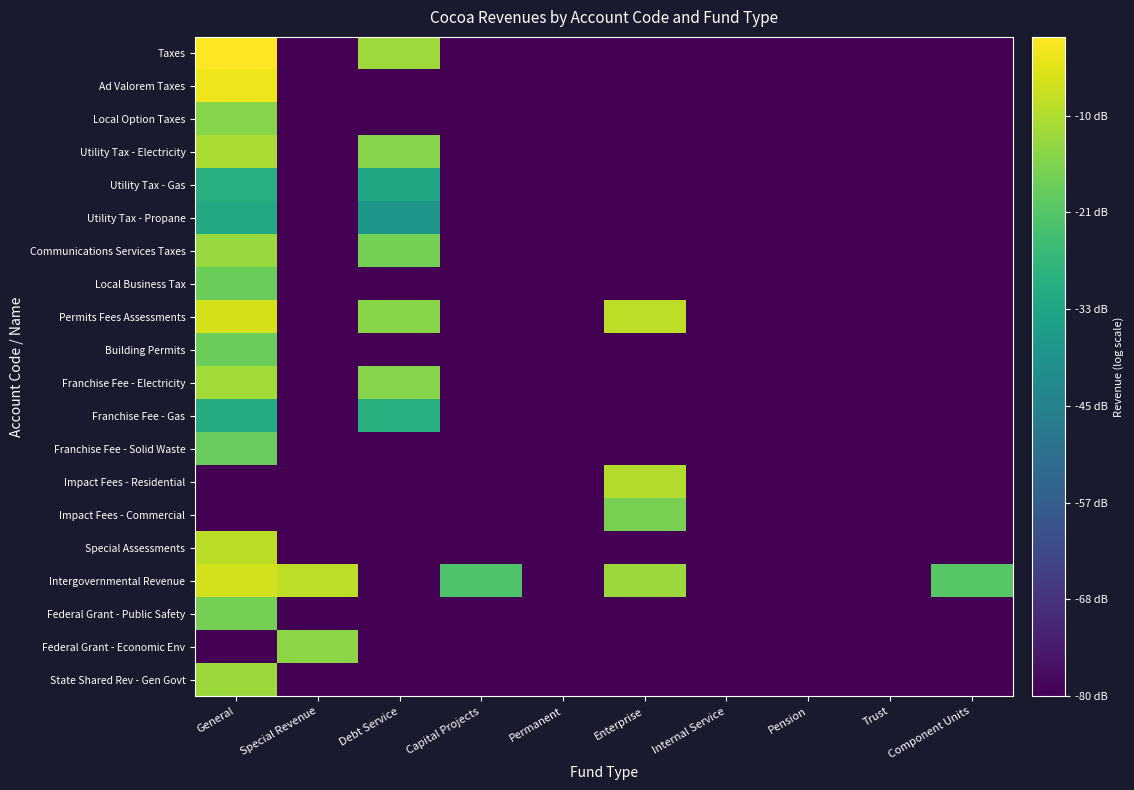

Reading right to left, list all the values displayed in this chart.

Taxes: Component Units=0.0	Trust=0.0	Pension=0.0	Internal Service=0.0	Enterprise=0.0	Permanent=0.0	Capital Projects=0.0	Debt Service=5.8	Special Revenue=0.0	General=6.8
Ad Valorem Taxes: Component Units=0.0	Trust=0.0	Pension=0.0	Internal Service=0.0	Enterprise=0.0	Permanent=0.0	Capital Projects=0.0	Debt Service=0.0	Special Revenue=0.0	General=6.6
Local Option Taxes: Component Units=0.0	Trust=0.0	Pension=0.0	Internal Service=0.0	Enterprise=0.0	Permanent=0.0	Capital Projects=0.0	Debt Service=0.0	Special Revenue=0.0	General=5.6
Utility Tax - Electricity: Component Units=0.0	Trust=0.0	Pension=0.0	Internal Service=0.0	Enterprise=0.0	Permanent=0.0	Capital Projects=0.0	Debt Service=5.6	Special Revenue=0.0	General=6.0
Utility Tax - Gas: Component Units=0.0	Trust=0.0	Pension=0.0	Internal Service=0.0	Enterprise=0.0	Permanent=0.0	Capital Projects=0.0	Debt Service=4.1	Special Revenue=0.0	General=4.3
Utility Tax - Propane: Component Units=0.0	Trust=0.0	Pension=0.0	Internal Service=0.0	Enterprise=0.0	Permanent=0.0	Capital Projects=0.0	Debt Service=3.6	Special Revenue=0.0	General=4.1
Communications Services Taxes: Component Units=0.0	Trust=0.0	Pension=0.0	Internal Service=0.0	Enterprise=0.0	Permanent=0.0	Capital Projects=0.0	Debt Service=5.4	Special Revenue=0.0	General=5.8
Local Business Tax: Component Units=0.0	Trust=0.0	Pension=0.0	Internal Service=0.0	Enterprise=0.0	Permanent=0.0	Capital Projects=0.0	Debt Service=0.0	Special Revenue=0.0	General=5.3
Permits Fees Assessments: Component Units=0.0	Trust=0.0	Pension=0.0	Internal Service=0.0	Enterprise=6.1	Permanent=0.0	Capital Projects=0.0	Debt Service=5.6	Special Revenue=0.0	General=6.4
Building Permits: Component Units=0.0	Trust=0.0	Pension=0.0	Internal Service=0.0	Enterprise=0.0	Permanent=0.0	Capital Projects=0.0	Debt Service=0.0	Special Revenue=0.0	General=5.3
Franchise Fee - Electricity: Component Units=0.0	Trust=0.0	Pension=0.0	Internal Service=0.0	Enterprise=0.0	Permanent=0.0	Capital Projects=0.0	Debt Service=5.6	Special Revenue=0.0	General=5.9
Franchise Fee - Gas: Component Units=0.0	Trust=0.0	Pension=0.0	Internal Service=0.0	Enterprise=0.0	Permanent=0.0	Capital Projects=0.0	Debt Service=4.3	Special Revenue=0.0	General=4.2
Franchise Fee - Solid Waste: Component Units=0.0	Trust=0.0	Pension=0.0	Internal Service=0.0	Enterprise=0.0	Permanent=0.0	Capital Projects=0.0	Debt Service=0.0	Special Revenue=0.0	General=5.2
Impact Fees - Residential: Component Units=0.0	Trust=0.0	Pension=0.0	Internal Service=0.0	Enterprise=6.0	Permanent=0.0	Capital Projects=0.0	Debt Service=0.0	Special Revenue=0.0	General=0.0
Impact Fees - Commercial: Component Units=0.0	Trust=0.0	Pension=0.0	Internal Service=0.0	Enterprise=5.4	Permanent=0.0	Capital Projects=0.0	Debt Service=0.0	Special Revenue=0.0	General=0.0
Special Assessments: Component Units=0.0	Trust=0.0	Pension=0.0	Internal Service=0.0	Enterprise=0.0	Permanent=0.0	Capital Projects=0.0	Debt Service=0.0	Special Revenue=0.0	General=6.1
Intergovernmental Revenue: Component Units=5.0	Trust=0.0	Pension=0.0	Internal Service=0.0	Enterprise=5.8	Permanent=0.0	Capital Projects=4.9	Debt Service=0.0	Special Revenue=6.1	General=6.3
Federal Grant - Public Safety: Component Units=0.0	Trust=0.0	Pension=0.0	Internal Service=0.0	Enterprise=0.0	Permanent=0.0	Capital Projects=0.0	Debt Service=0.0	Special Revenue=0.0	General=5.4
Federal Grant - Economic Env: Component Units=0.0	Trust=0.0	Pension=0.0	Internal Service=0.0	Enterprise=0.0	Permanent=0.0	Capital Projects=0.0	Debt Service=0.0	Special Revenue=5.6	General=0.0
State Shared Rev - Gen Govt: Component Units=0.0	Trust=0.0	Pension=0.0	Internal Service=0.0	Enterprise=0.0	Permanent=0.0	Capital Projects=0.0	Debt Service=0.0	Special Revenue=0.0	General=5.8